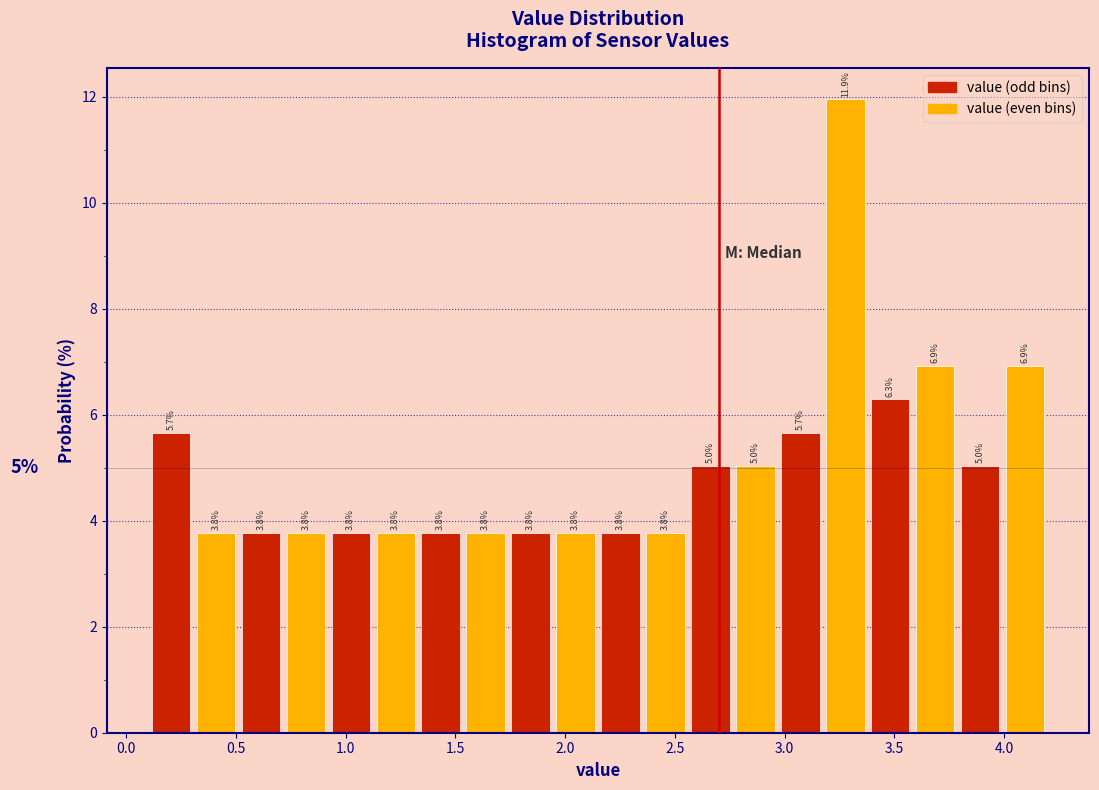

Reading left to right, list every bar in this chart as the range it spans on the x-axis followed by its height. The bar edges are not printed on the chart, so give them approximately, as read against the axis.

0.100 to 0.305: 5.7
0.305 to 0.510: 3.8
0.510 to 0.715: 3.8
0.715 to 0.920: 3.8
0.920 to 1.125: 3.8
1.125 to 1.330: 3.8
1.330 to 1.535: 3.8
1.535 to 1.740: 3.8
1.740 to 1.945: 3.8
1.945 to 2.150: 3.8
2.150 to 2.355: 3.8
2.355 to 2.560: 3.8
2.560 to 2.765: 5.0
2.765 to 2.970: 5.0
2.970 to 3.175: 5.7
3.175 to 3.380: 11.9
3.380 to 3.585: 6.3
3.585 to 3.790: 6.9
3.790 to 3.995: 5.0
3.995 to 4.200: 6.9